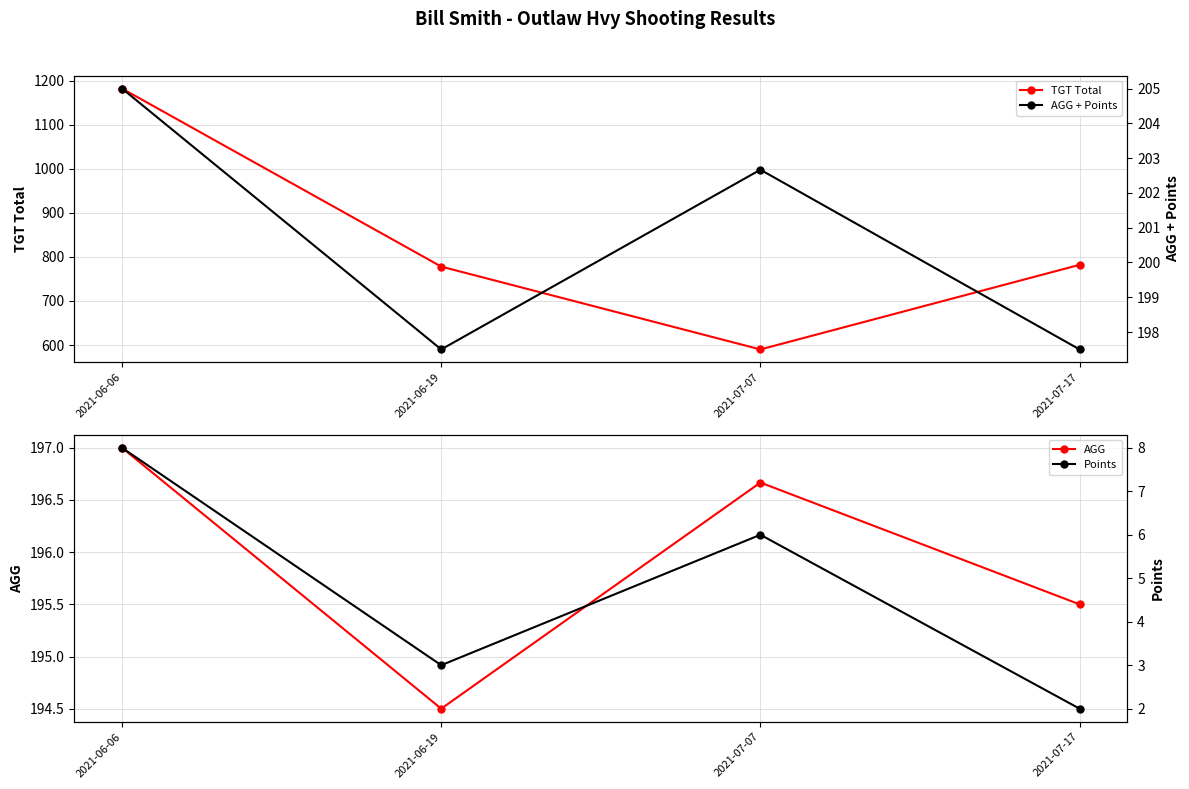

The Points series shows 9.4 at 2021-07-07. True or false?

False